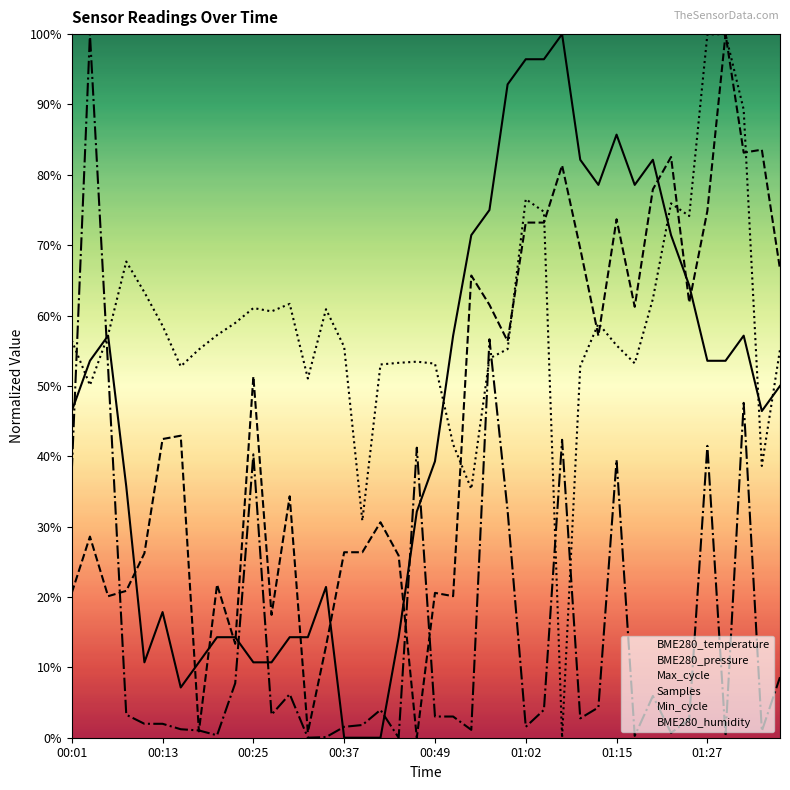

Does the chart have visible grid lines?

No